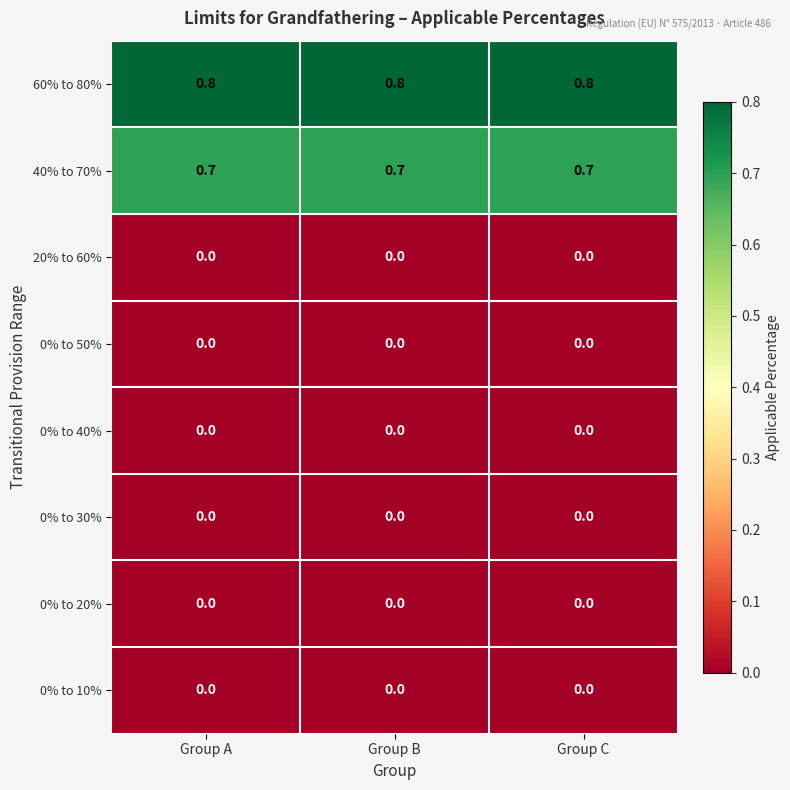

What is the difference between the highest and lowest values at Group B?

0.8